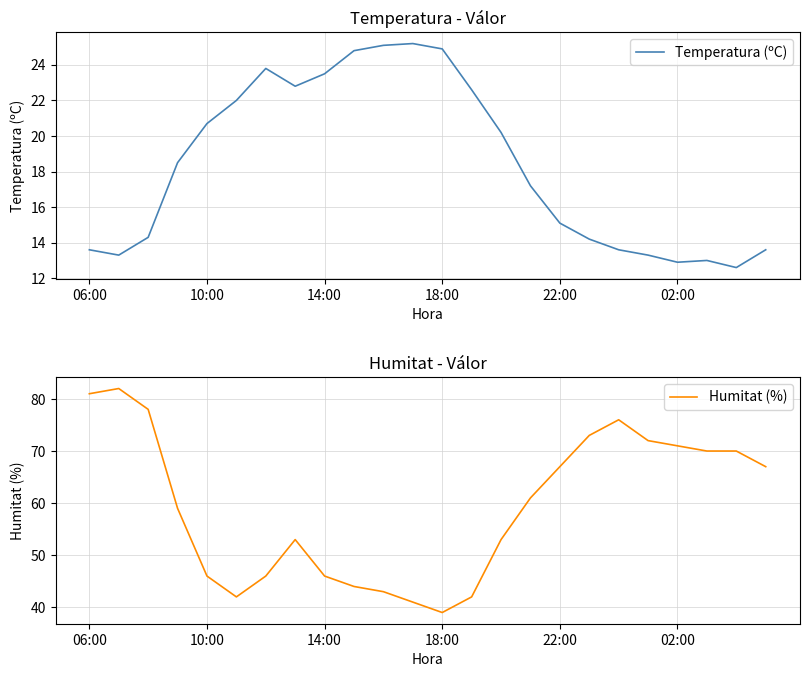

What is the value of the Temperatura (ºC) point at the 9th from the left?

23.5